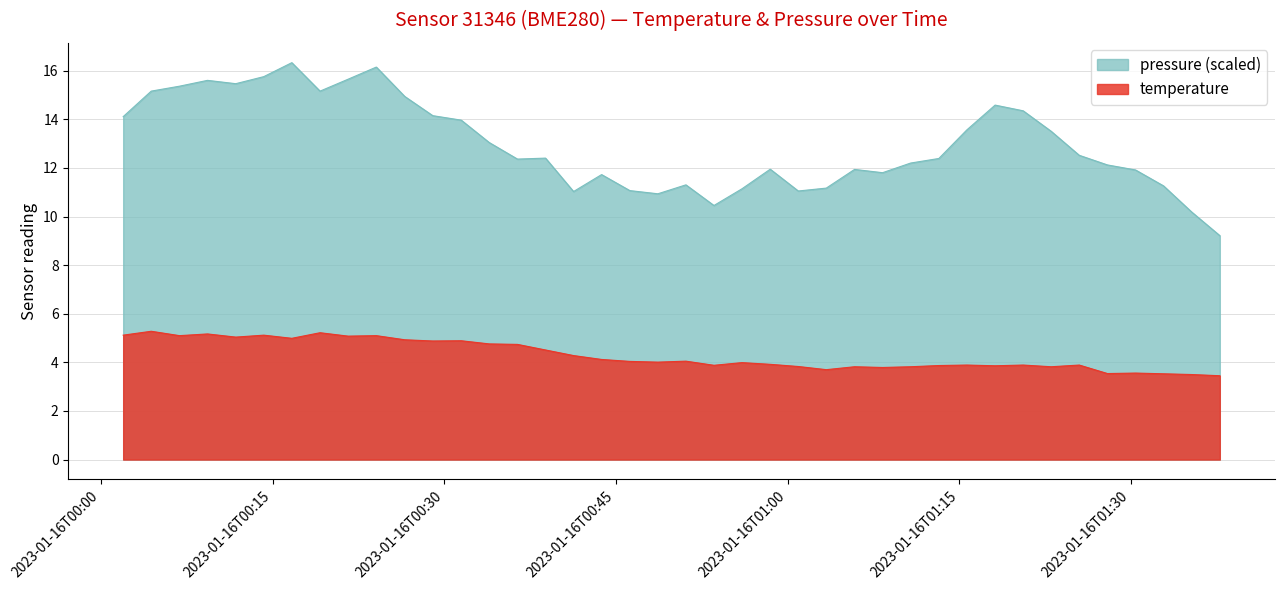

Reading left to right, transcribe all the data shown in this chart.

temperature: 5.1	5.3	5.1	5.2	5.0	5.1	5.0	5.2	5.1	5.1	4.9	4.9	4.9	4.8	4.7	4.5	4.3	4.1	4.0	4.0	4.0	3.9	4.0	3.9	3.8	3.7	3.8	3.8	3.8	3.9	3.9	3.9	3.9	3.8	3.9	3.5	3.6	3.5	3.5	3.5
pressure: 14.1	15.2	15.4	15.6	15.5	15.8	16.3	15.2	15.7	16.2	14.9	14.2	14.0	13.0	12.4	12.4	11.0	11.7	11.1	10.9	11.3	10.5	11.1	11.9	11.1	11.2	11.9	11.8	12.2	12.4	13.6	14.6	14.4	13.5	12.5	12.1	11.9	11.3	10.2	9.2